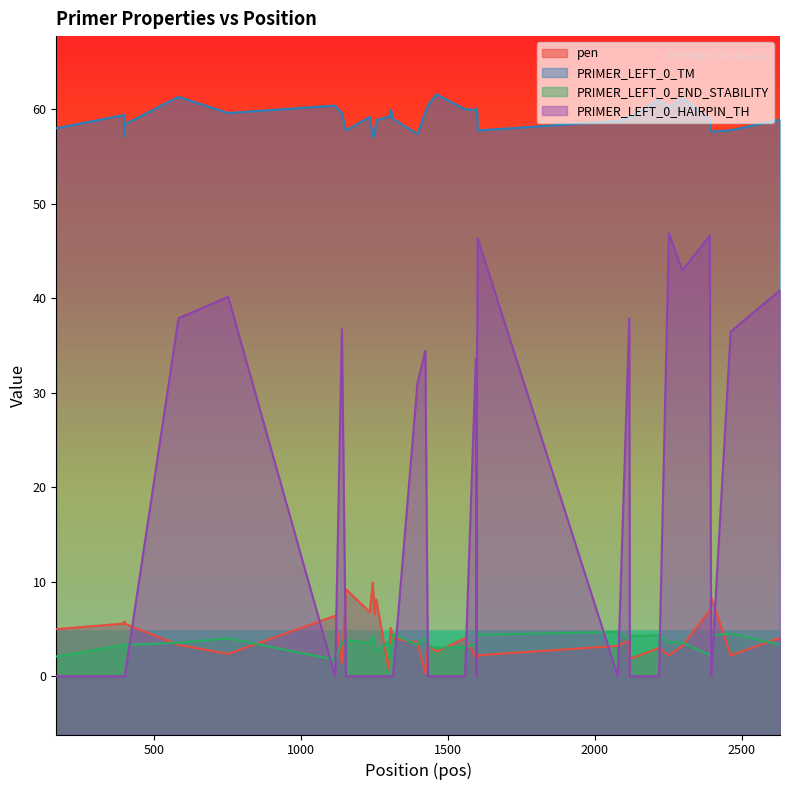

How many positive values does the PRIMER_LEFT_0_HAIRPIN_TH series have?

15